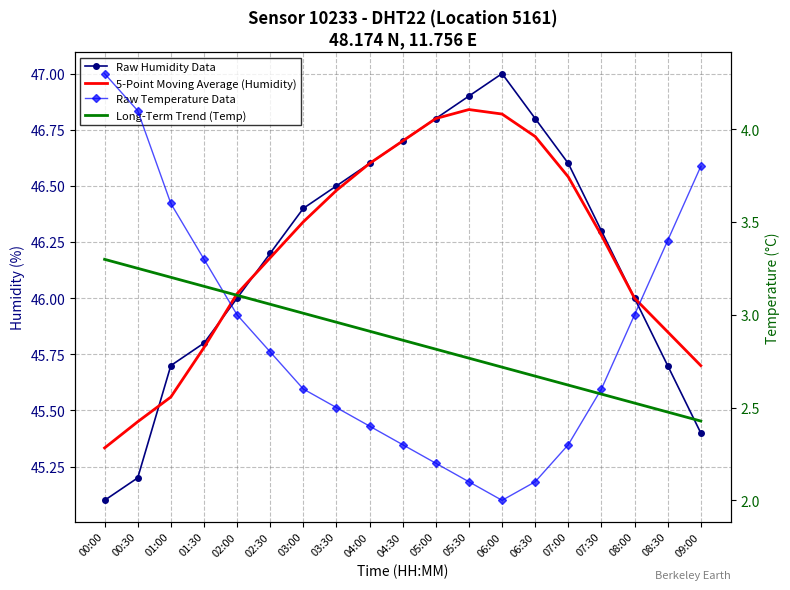

What is the label of the 19th point from the left?

09:00